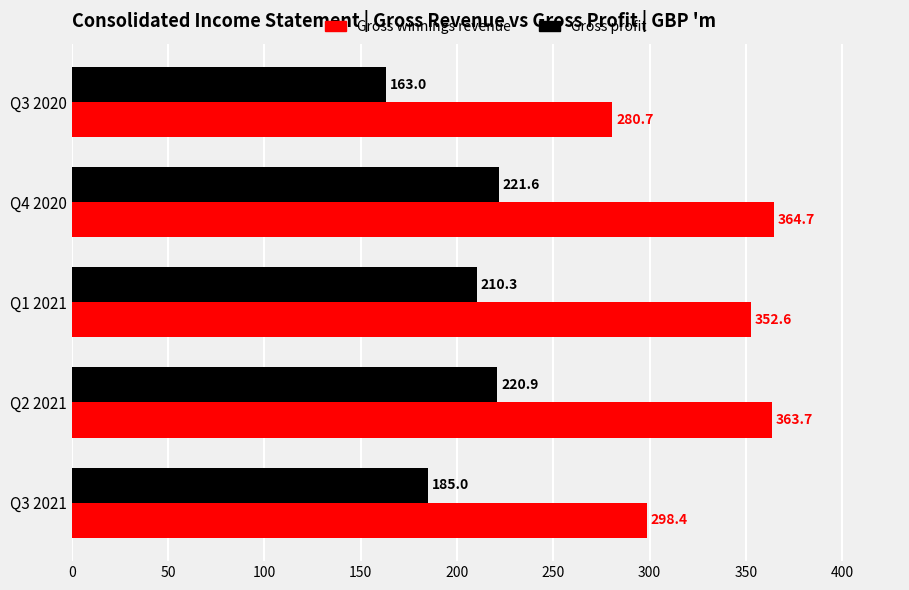

Rank the series by their average value, from highest to lowest.

Gross winnings revenue, Gross profit